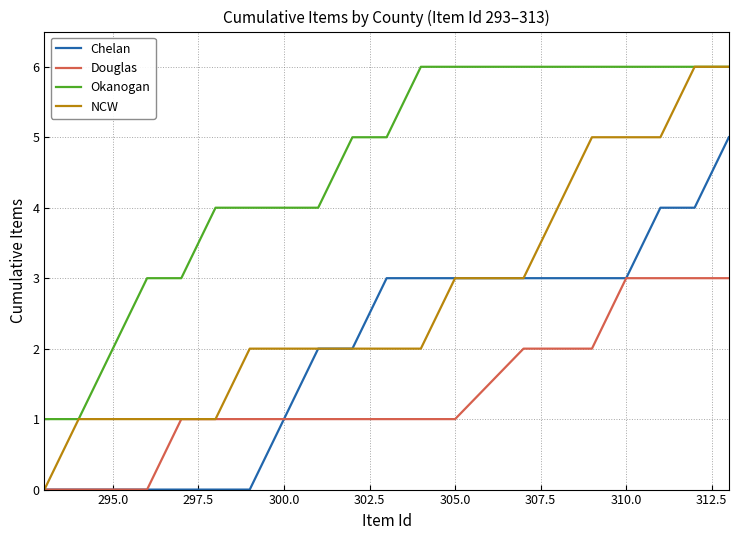

Which series has the widest spread of values?

NCW